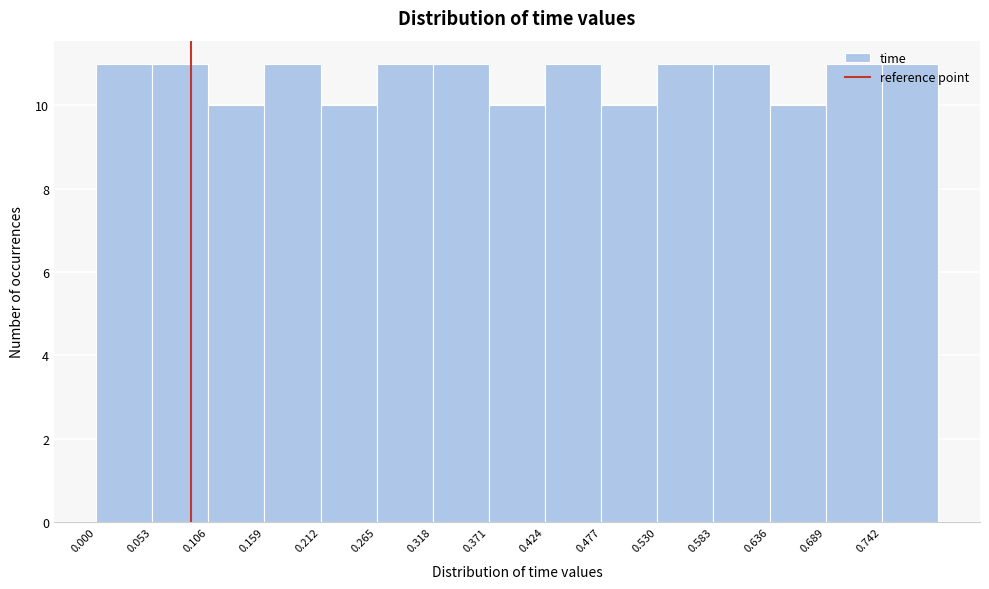

How tall is the bar that spans 0.742 to 0.795 on the x-axis? Neither the bar edges nor the heights are printed on the chart, so give them approximately, as read against the axes.

11